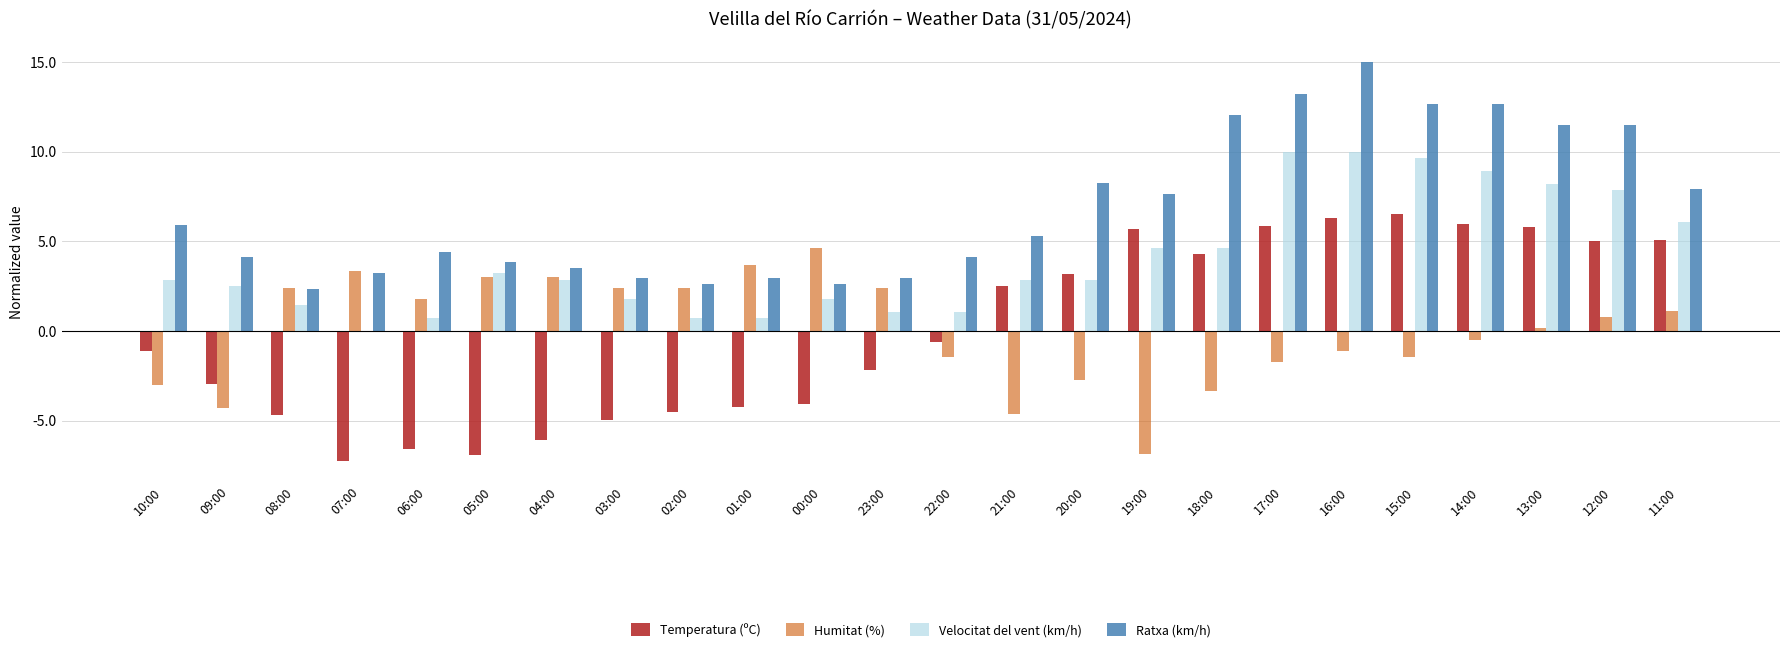

Which series has the largest total across all categories?

Ratxa (km/h)